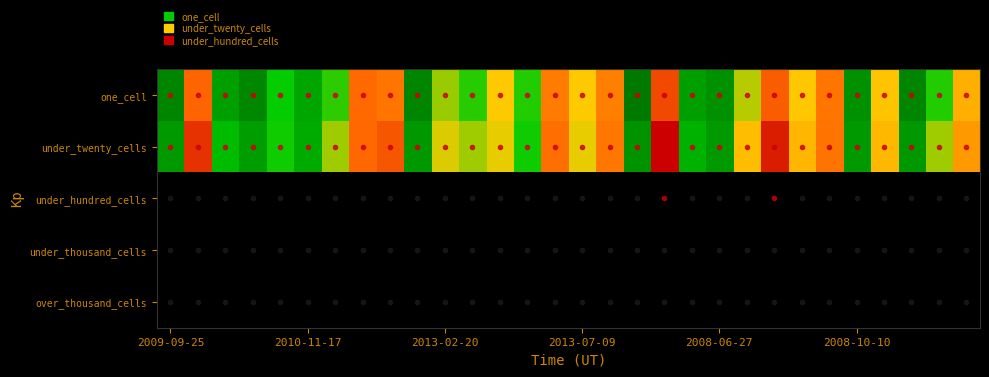

Which series has the widest spread of values?

under_twenty_cells